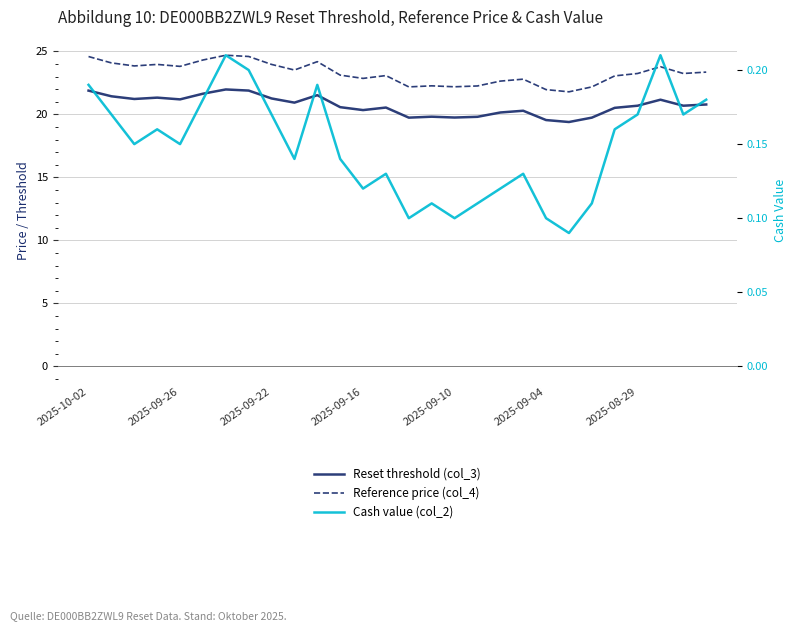

What position from the left is 2025-09-04?

6